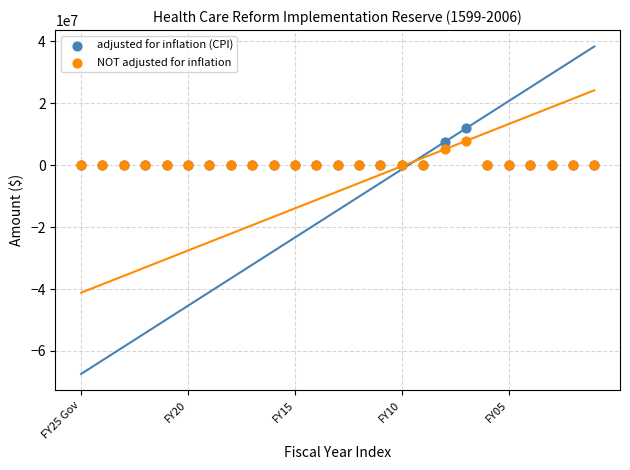

In the NOT adjusted for inflation series, what Y value is closest to 3931009?

5137981